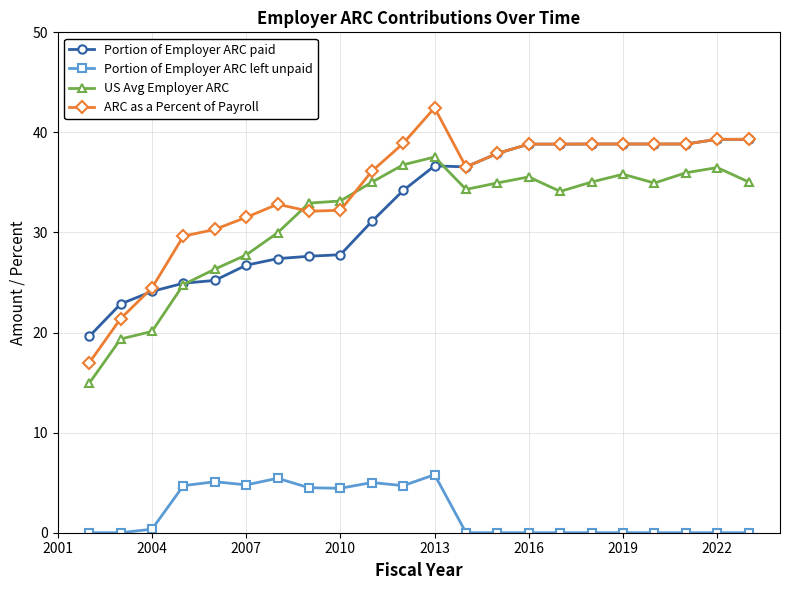

What is the maximum value shown in the chart?

42.5